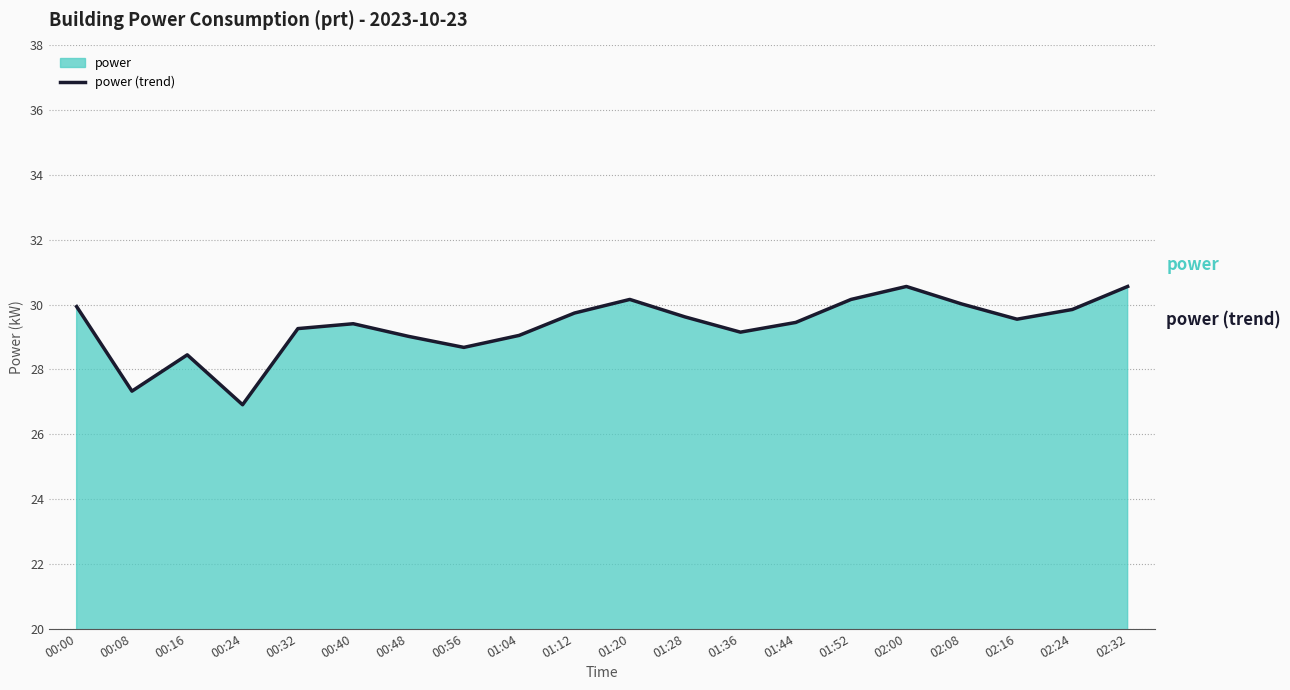

Does the chart have visible grid lines?

Yes